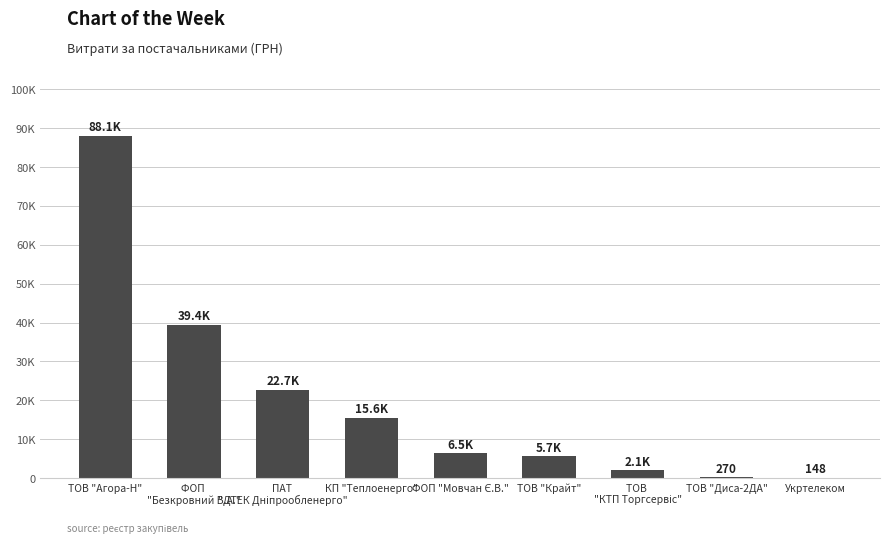

Where is the data nearest to the value 44115?

ФОП 
"Безкровний В.А."